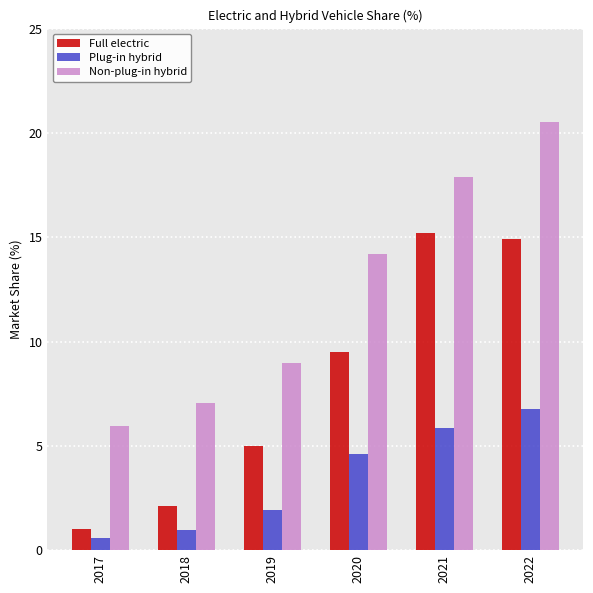

What is the spread (max minus min) of values at 2022?

13.7